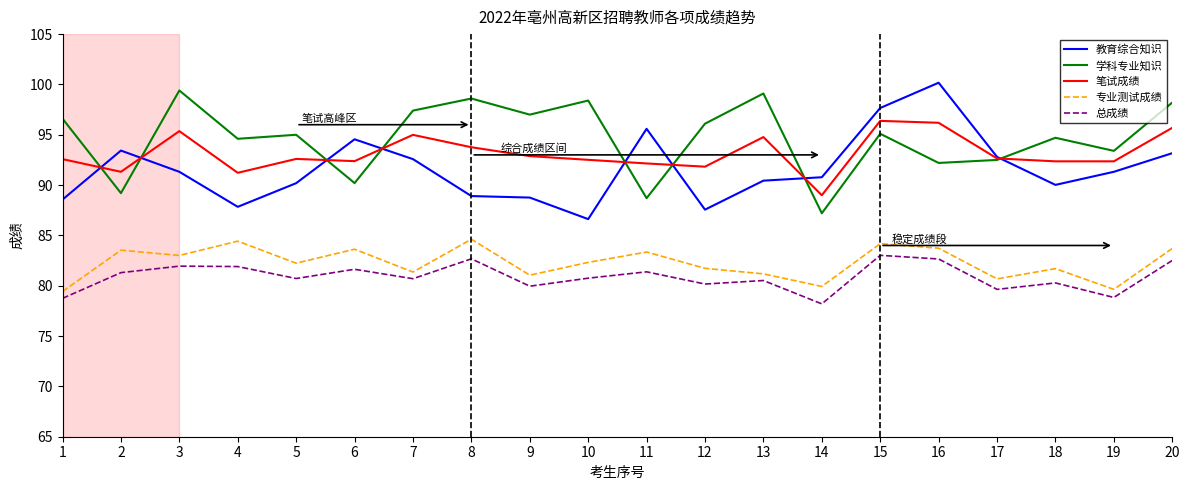

Which series changed the most between 13 and 14?

学科专业知识